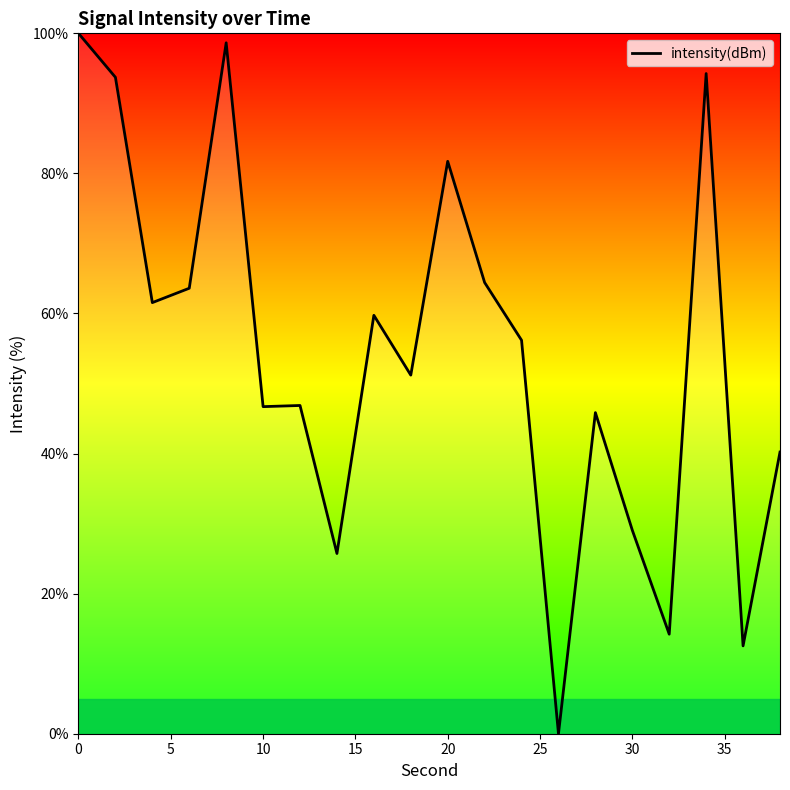

What is the maximum value shown in the chart?

100.0